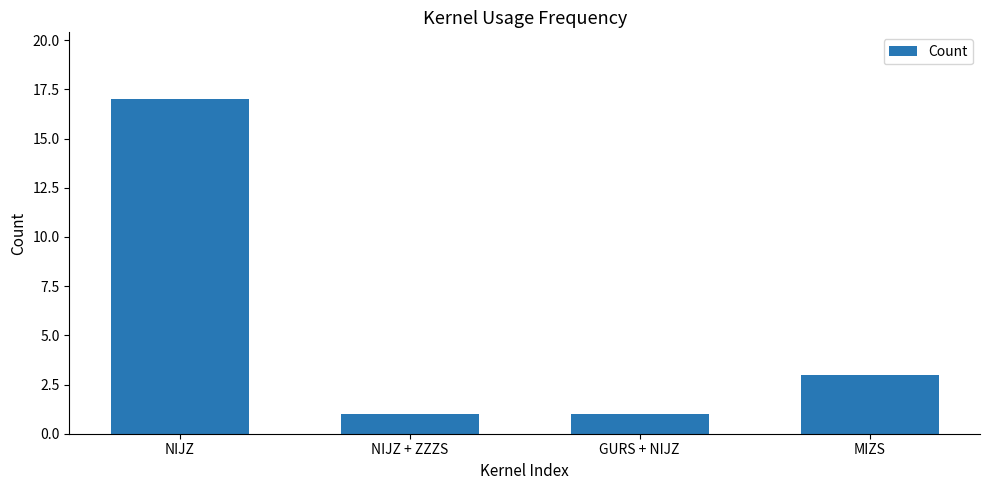

What is the difference between the maximum and minimum values?

16